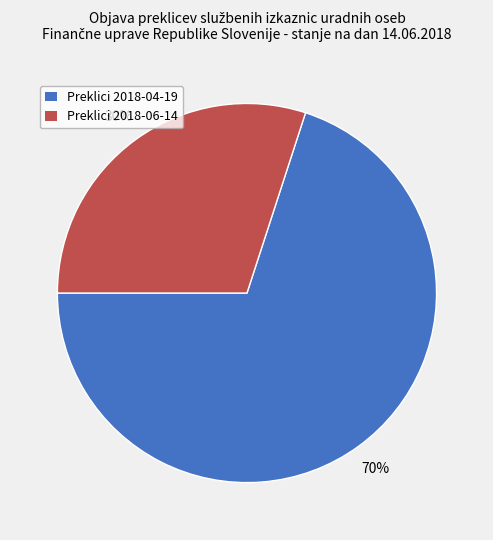

To the nearest percent, what is the average slice percentage?

50%